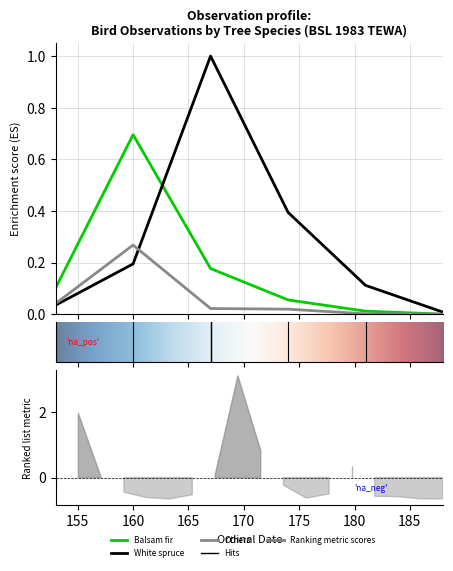

Which series changed the most between 153 and 167?

White spruce